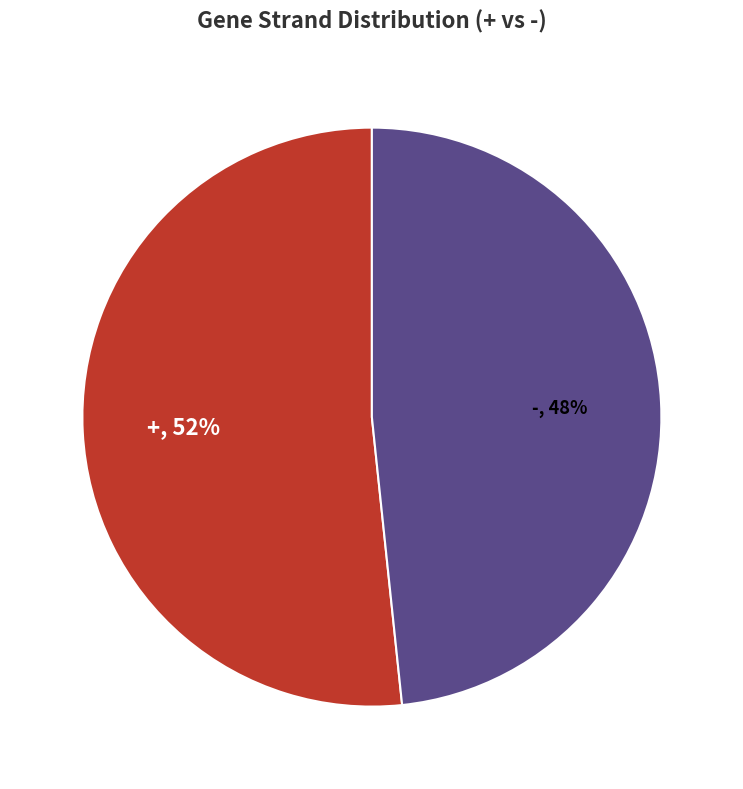

Approximately how many times larger is the value at - compared to +?

0.9